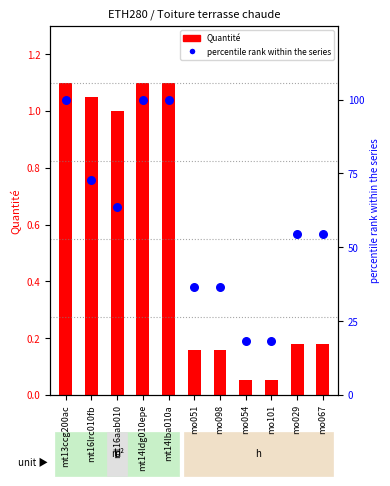

At how many categories does at least one series exceed 57?

5